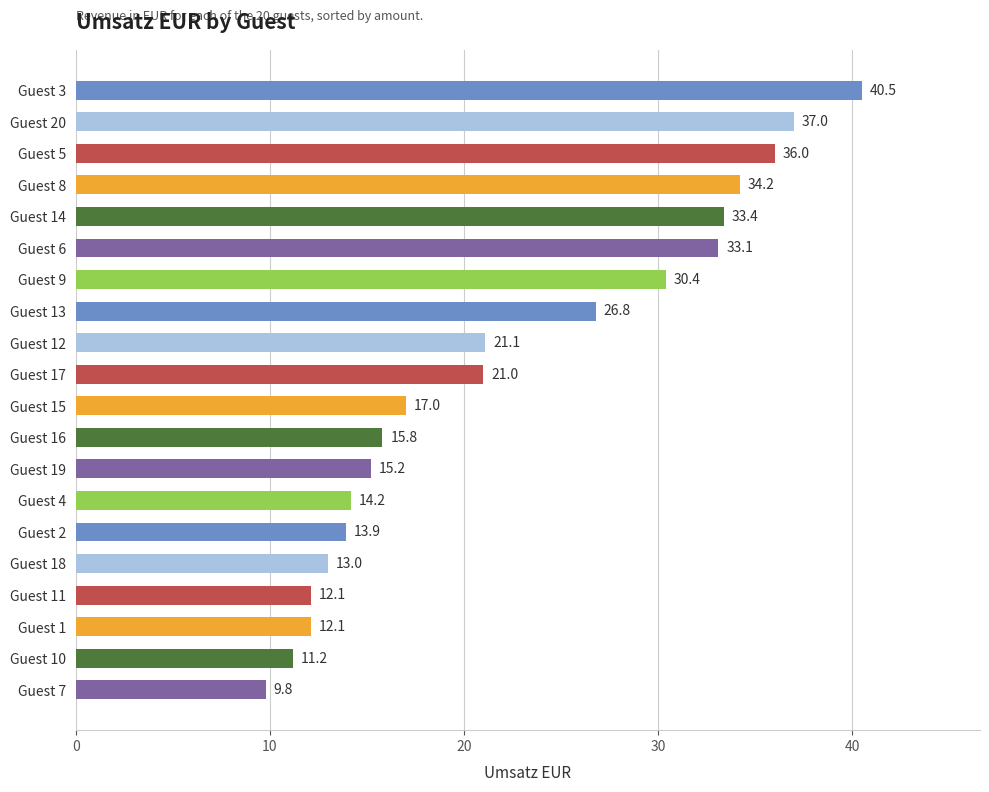

How many series are shown in this chart?

1